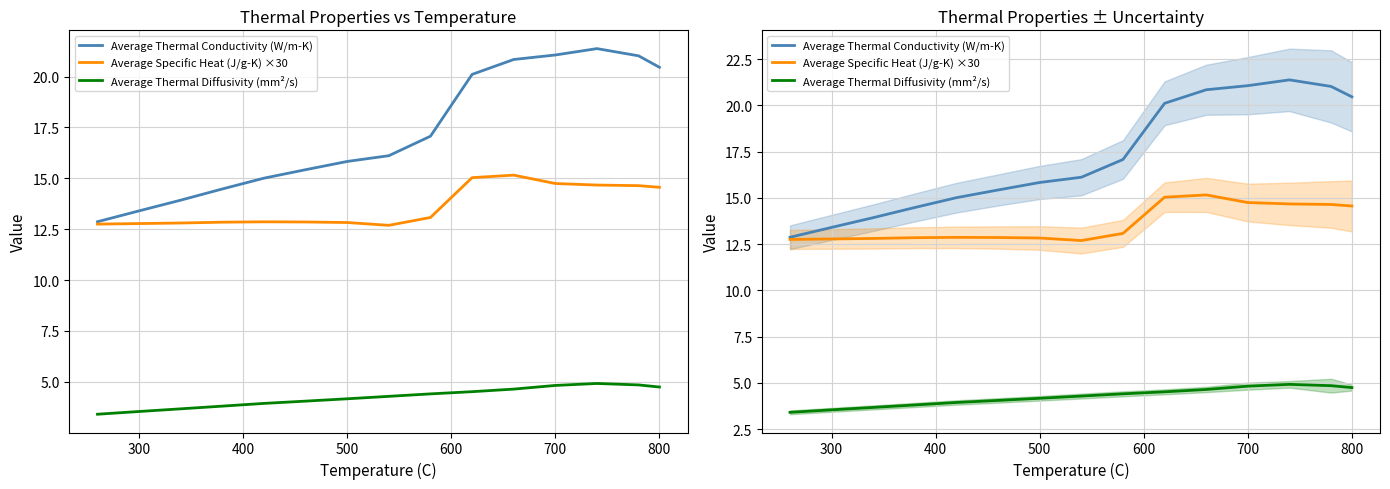

What is the lowest value of the Average Thermal Diffusivity (mm²/s) series?

3.4